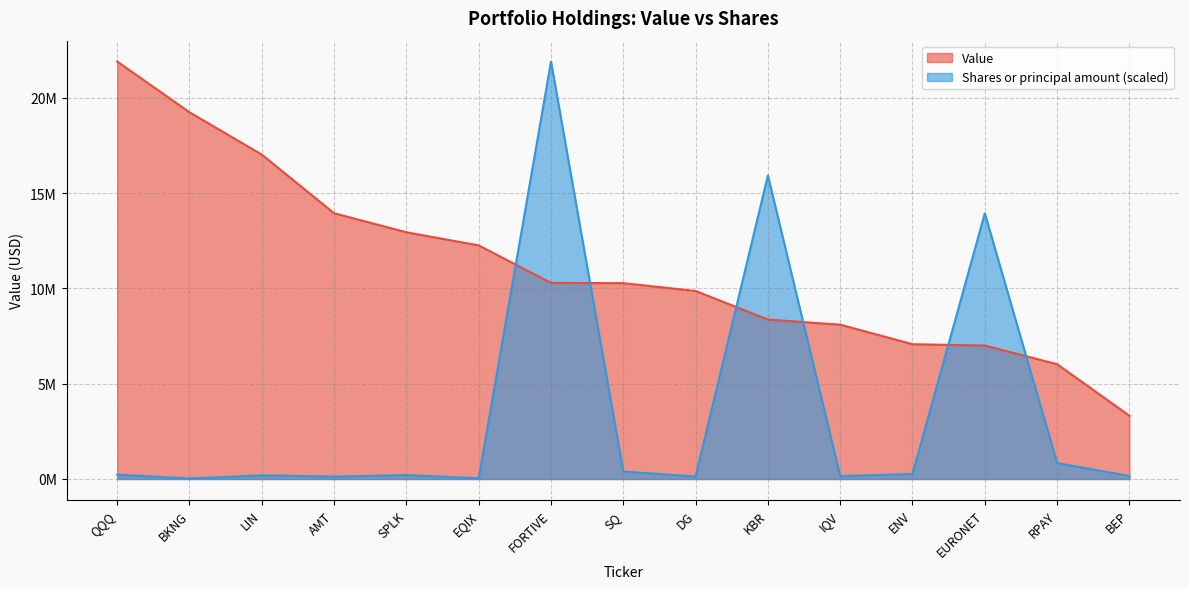

Is it true that Value equals 8094000.0 at IQV?

True